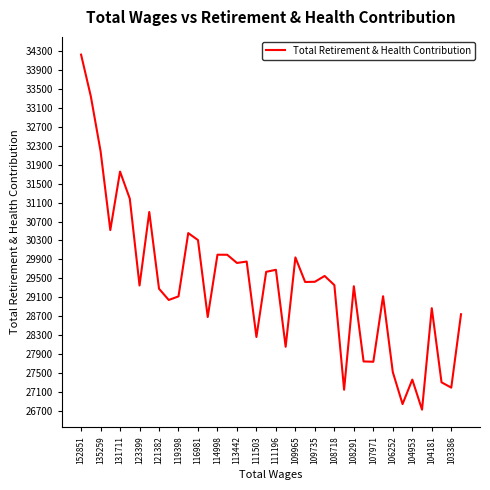

What is the difference between the maximum and minimum values?

7490